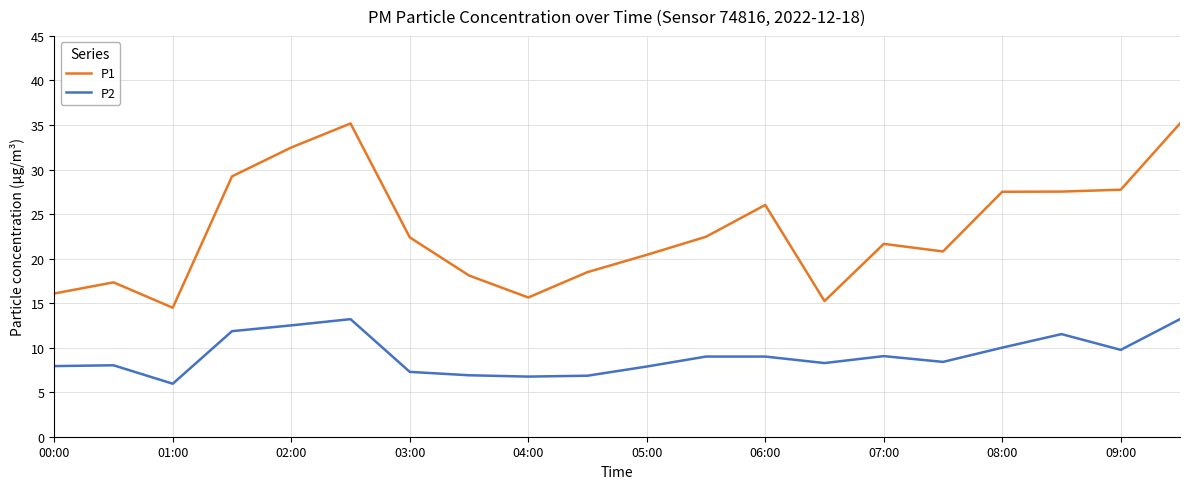

True or false: P2 and P1 intersect in this chart.

False